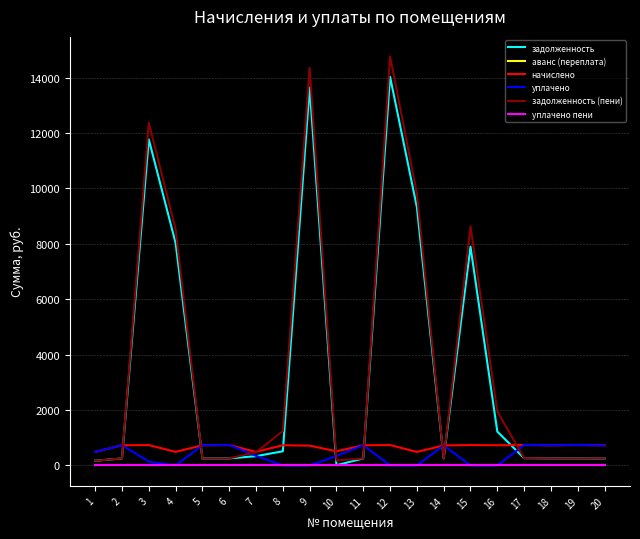

Does the chart have visible grid lines?

Yes